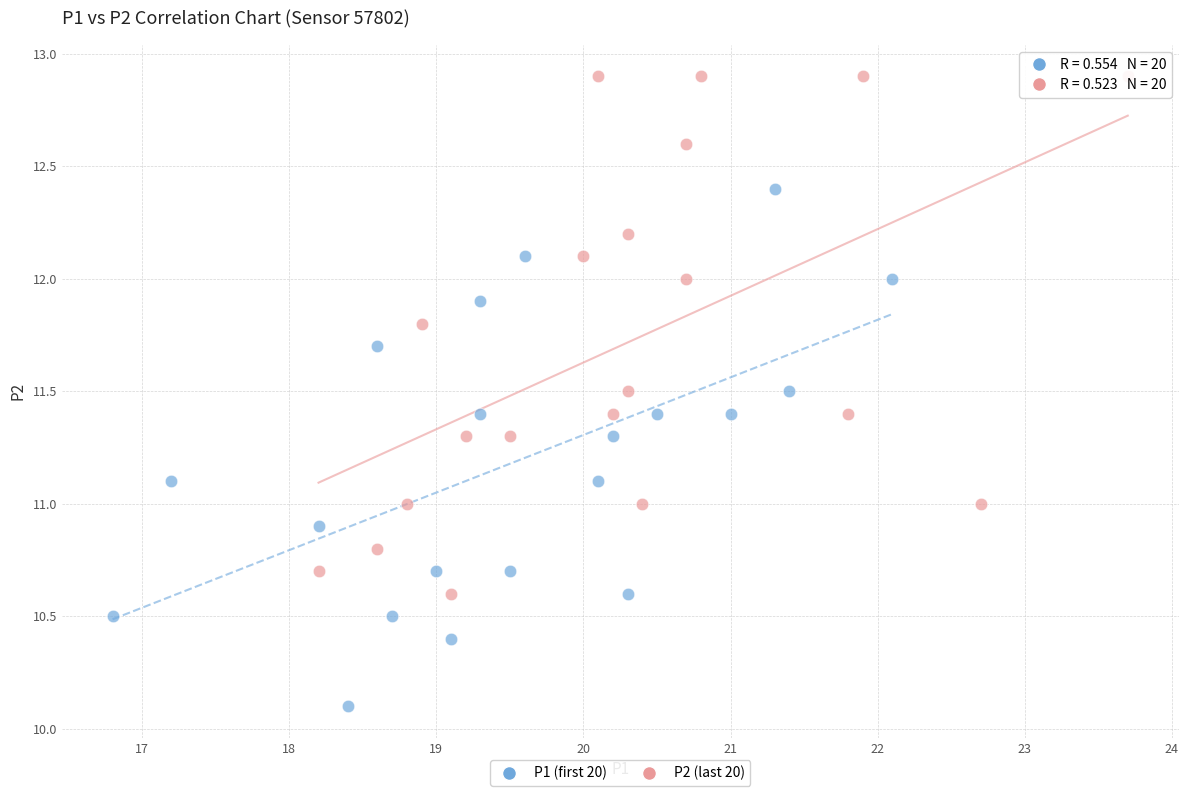

What are all the series names shown in the legend?

P1 (first 20), P2 (last 20)